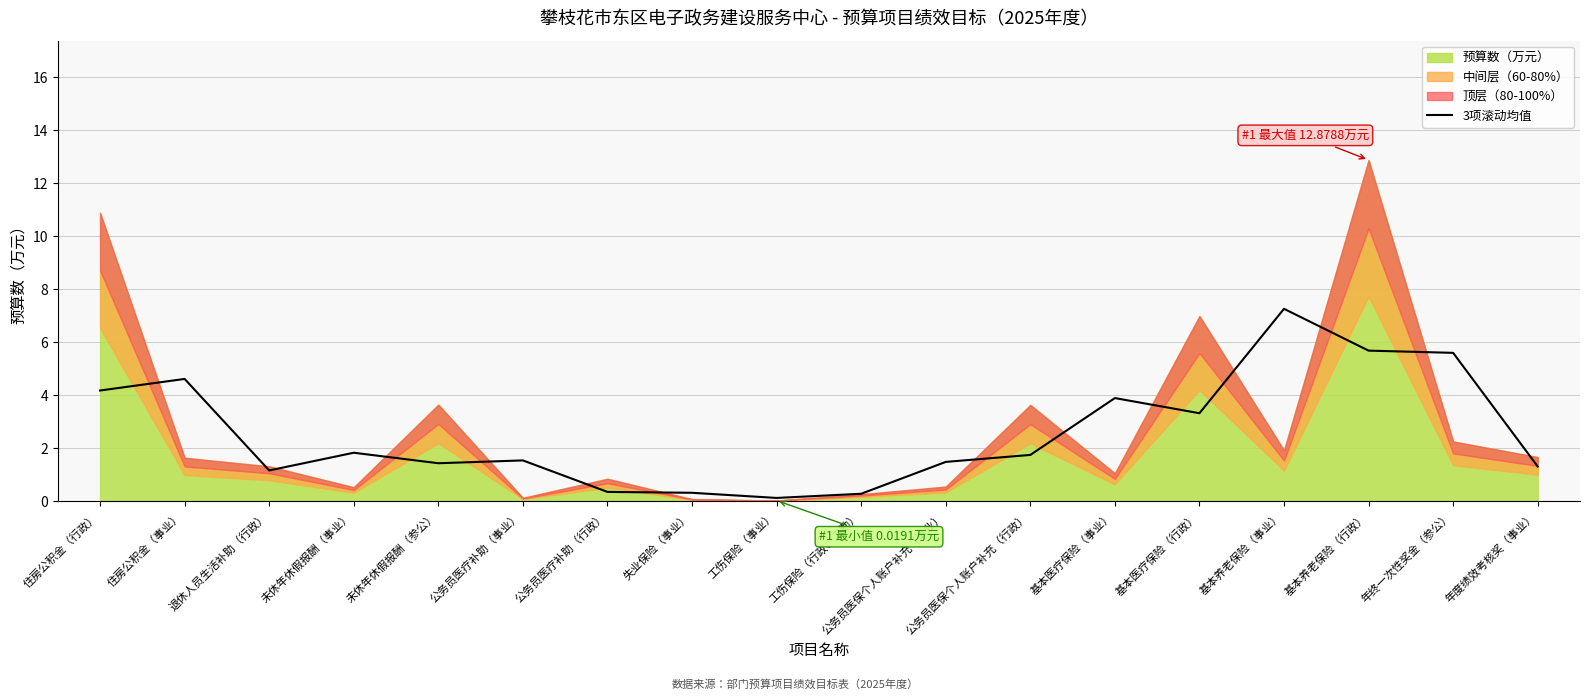

The value of 3项滚动均值 at 住房公积金（行政） is 6.3. True or false?

False